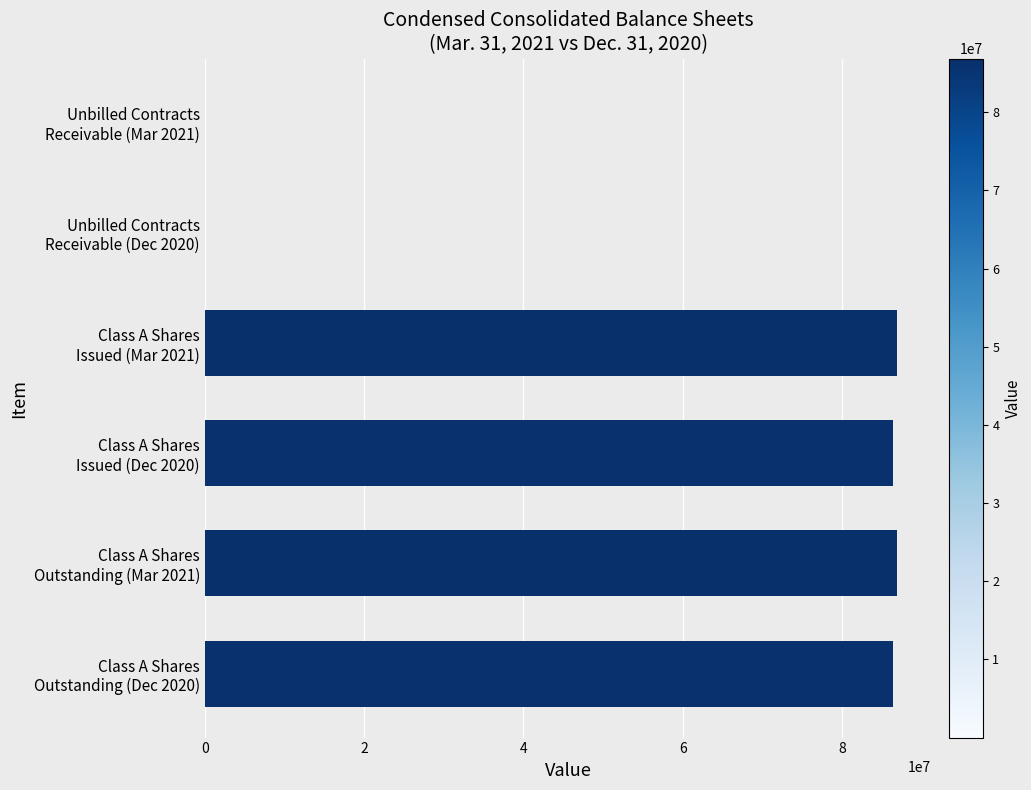

What is the sum of all values?

346469885